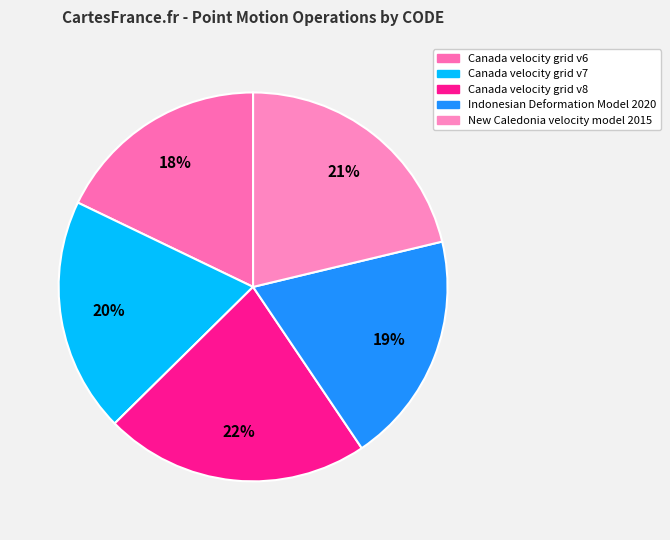

What is the ratio of the value at Indonesian Deformation Model 2020 to the value at Canada velocity grid v6?

1.1